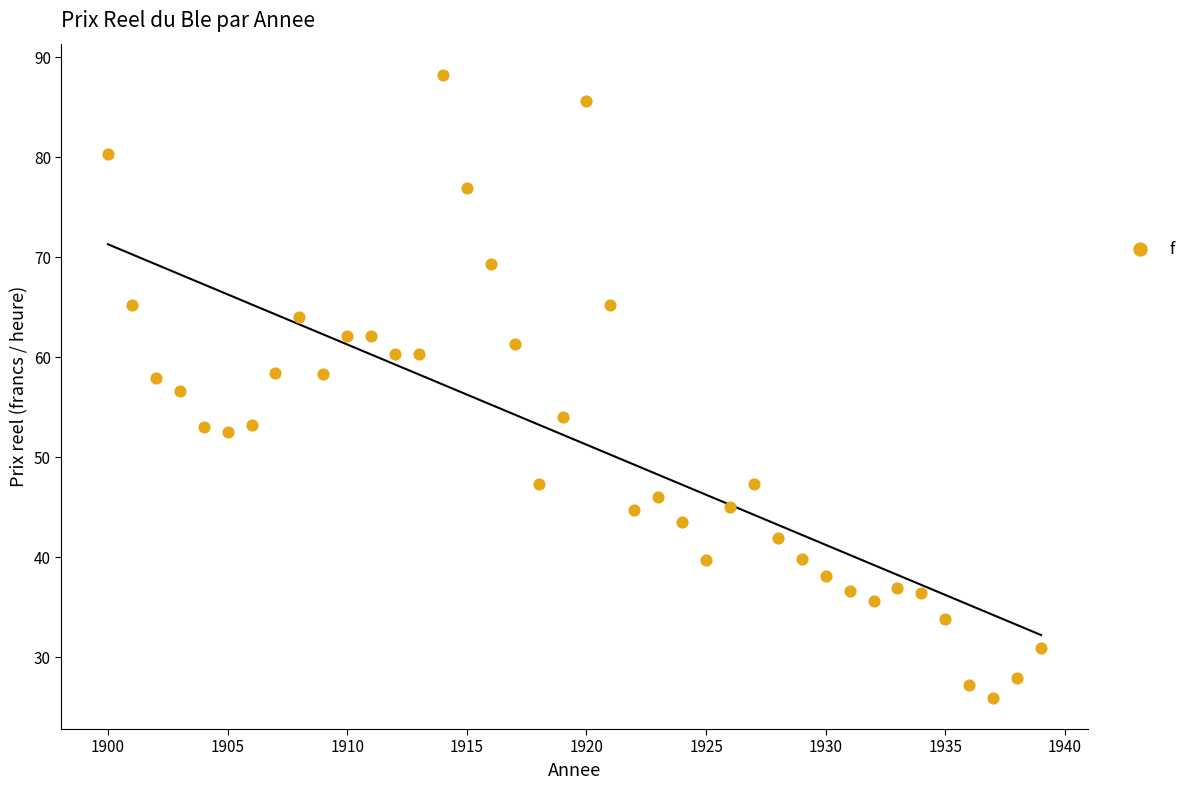

What is the range of X values (max minus min)?

39.0